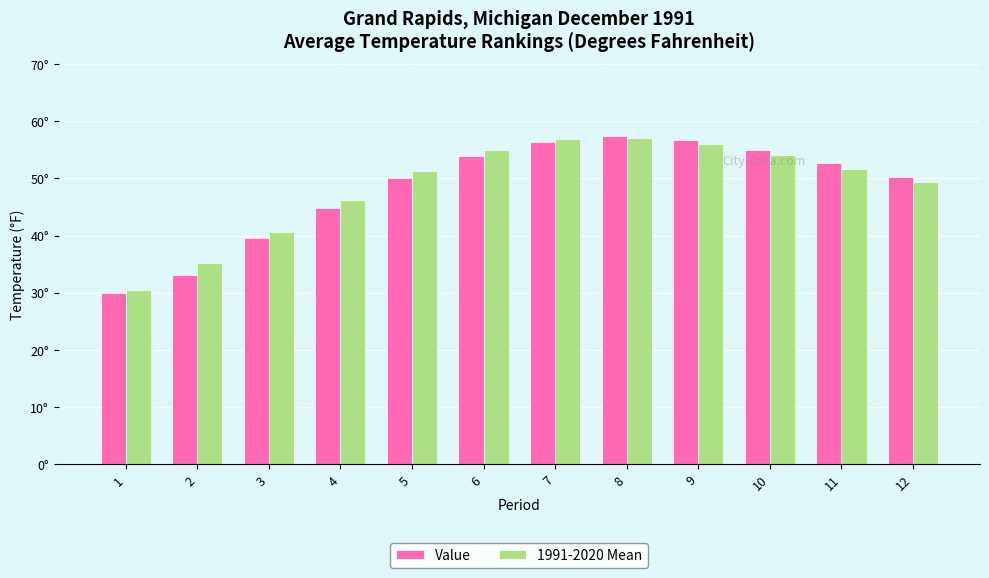

Does the chart contain any negative values?

No